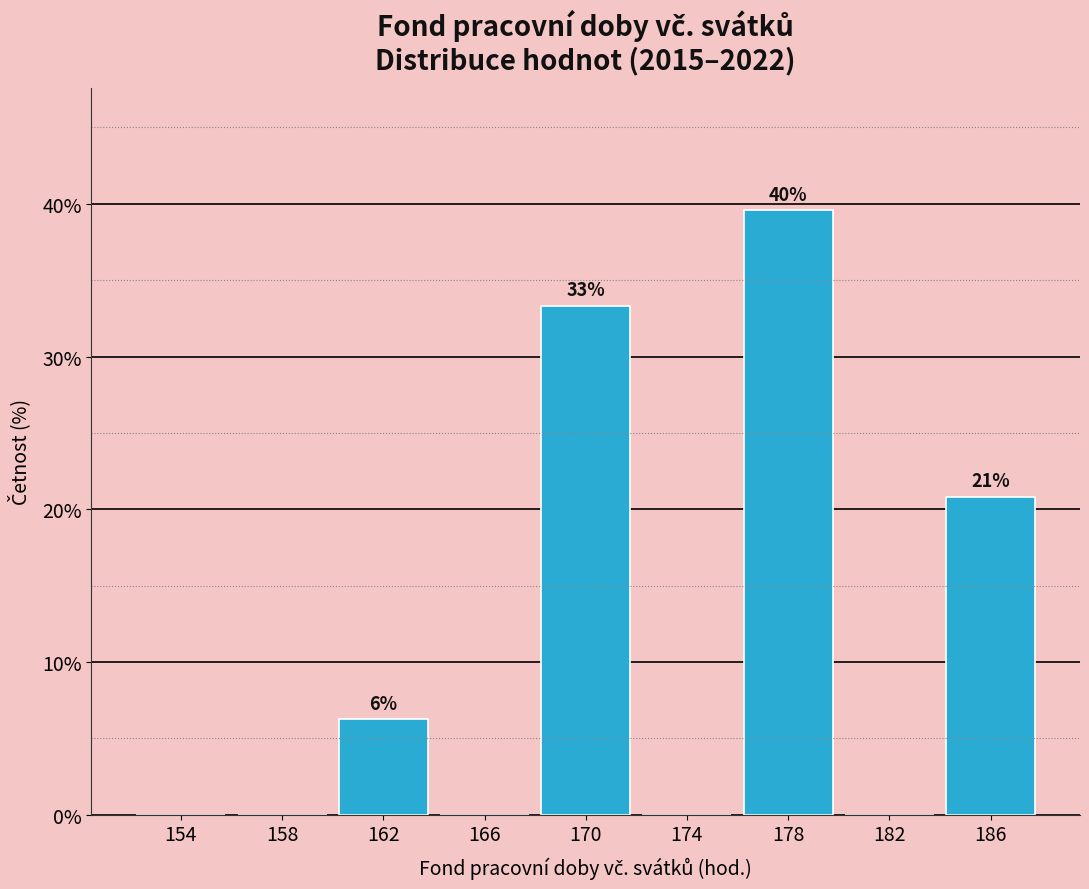

Over which range of the x-axis is the bar tallest?

176 to 180